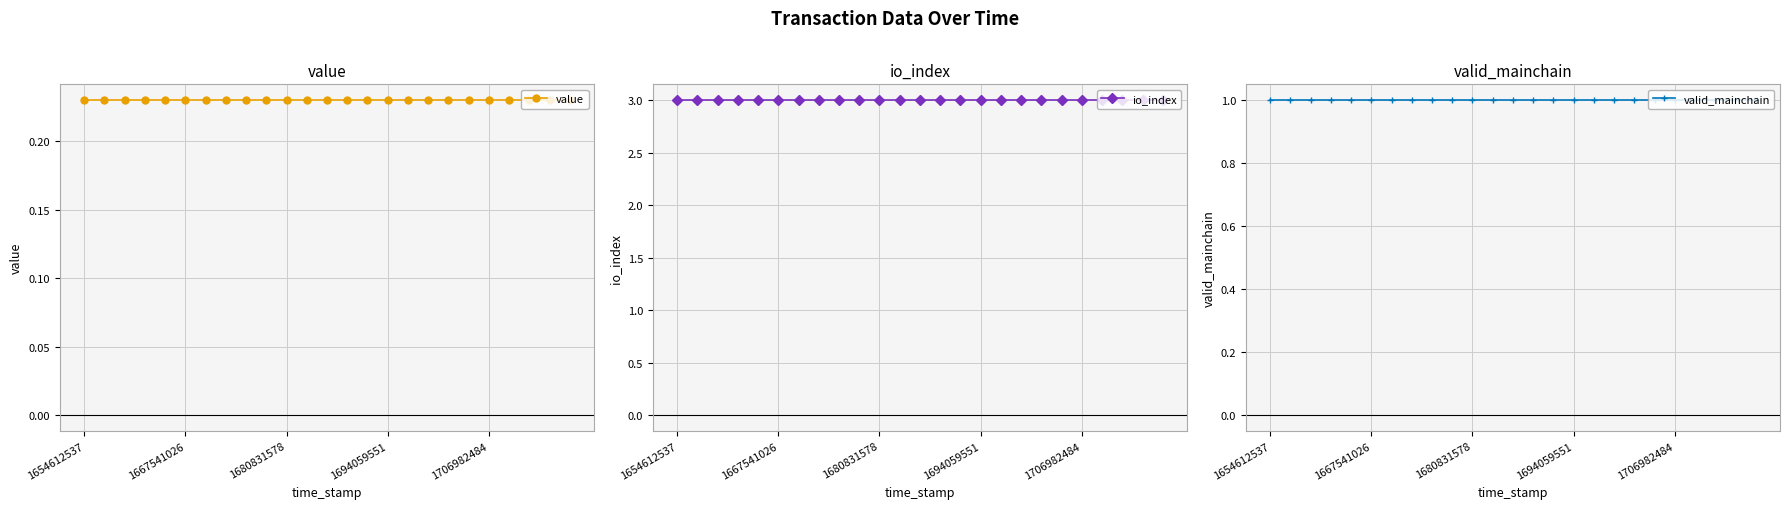

List the series in order of their peak value, highest first.

io_index, valid_mainchain, value